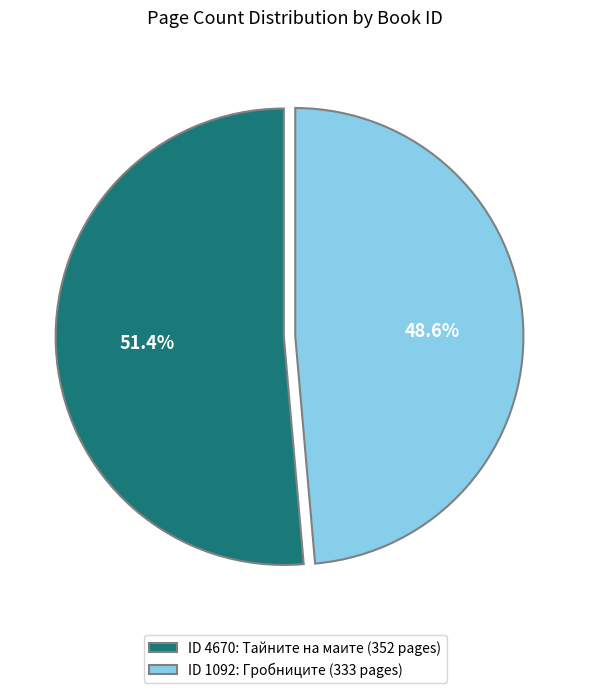

Rank the categories by value from highest to lowest.

ID 4670: Тайните на маите (352 pages), ID 1092: Гробниците (333 pages)